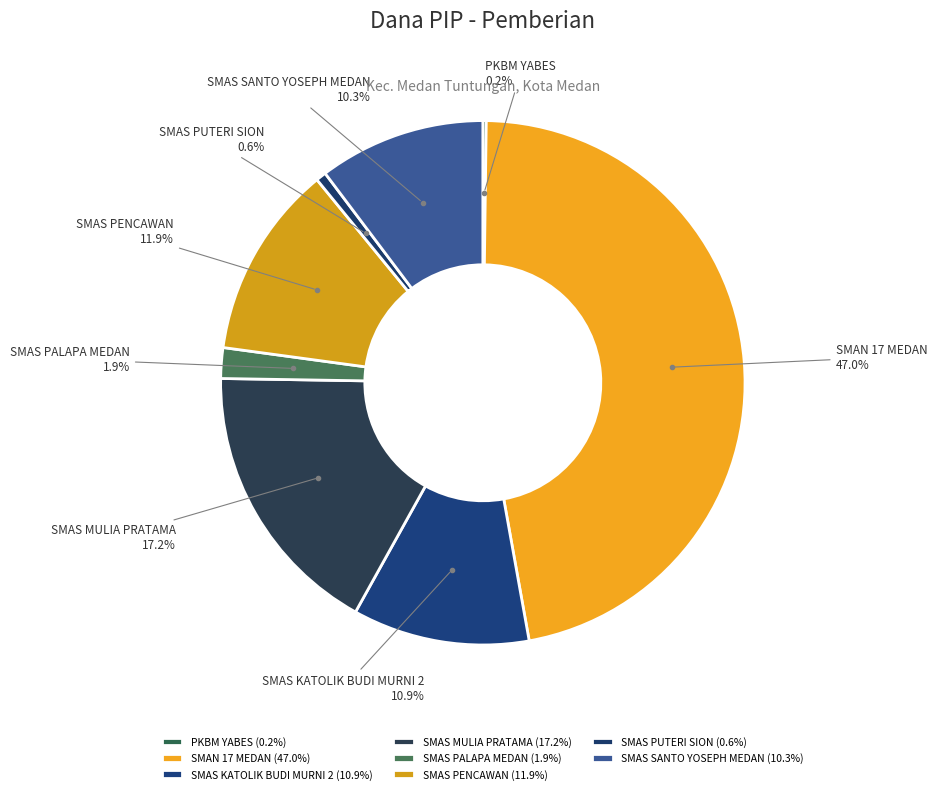

Is there any slice that represents more than half of the pie?

No